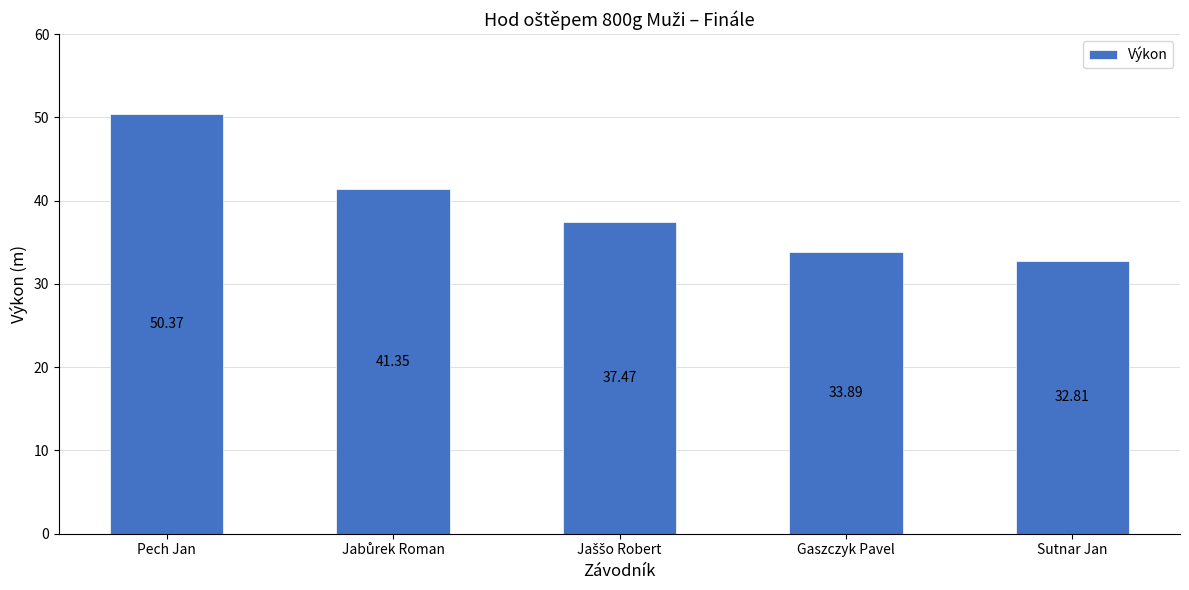

How many values are below 37?

2